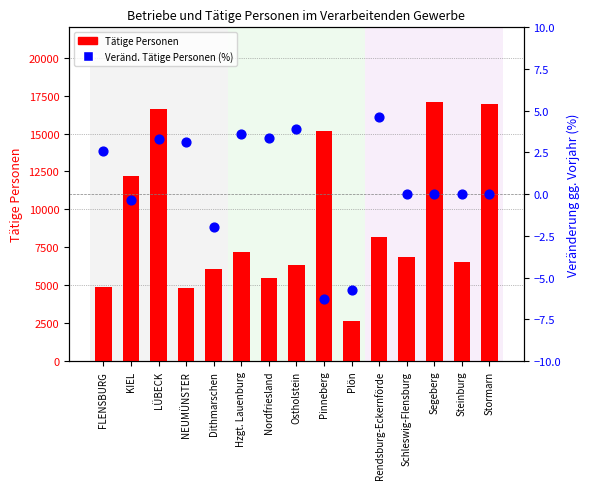

Which series contains the lowest Y value?

Veränd. Tätige Personen (%)